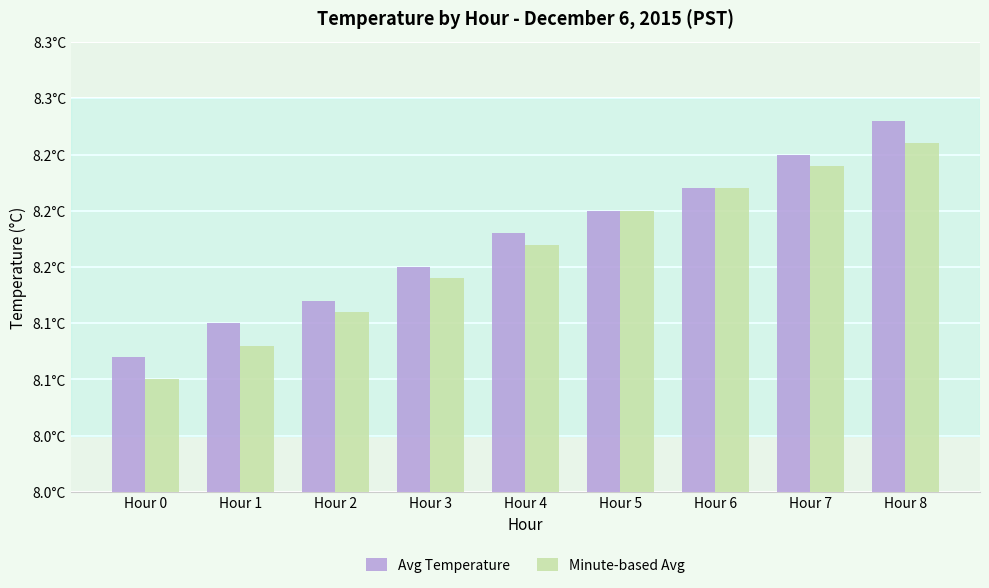

List the labels in order of Minute-based Avg value, largest first.

Hour 8, Hour 7, Hour 6, Hour 5, Hour 4, Hour 3, Hour 2, Hour 1, Hour 0